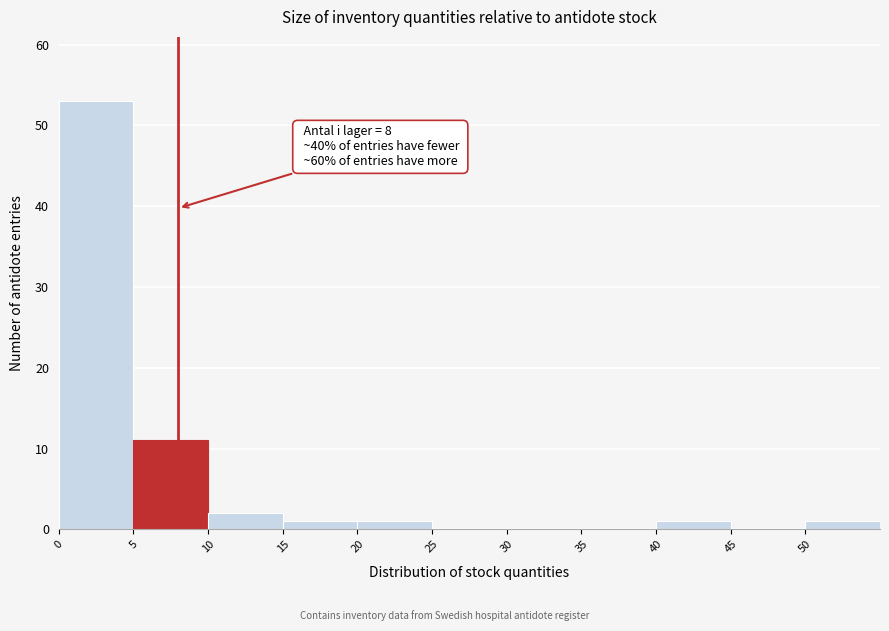

Over which range of the x-axis is the bar tallest?

0 to 5